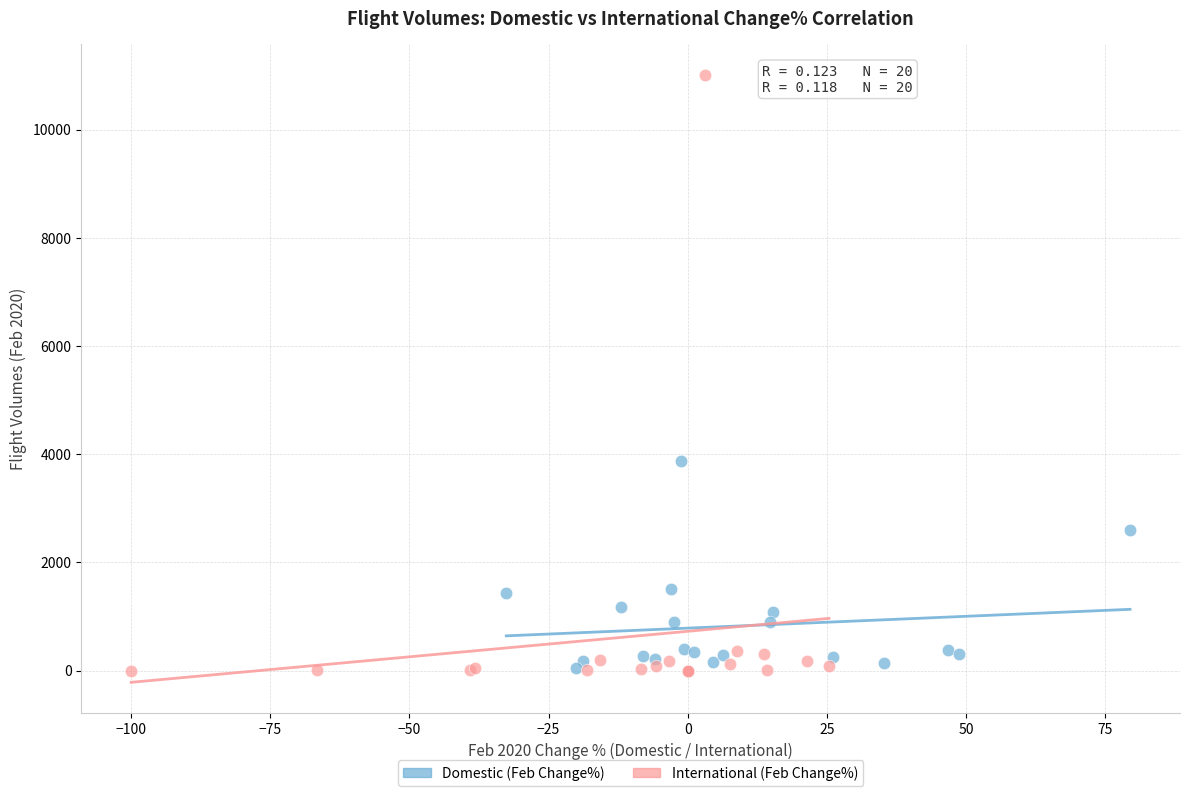

What are all the series names shown in the legend?

Domestic (Feb Change%), International (Feb Change%)